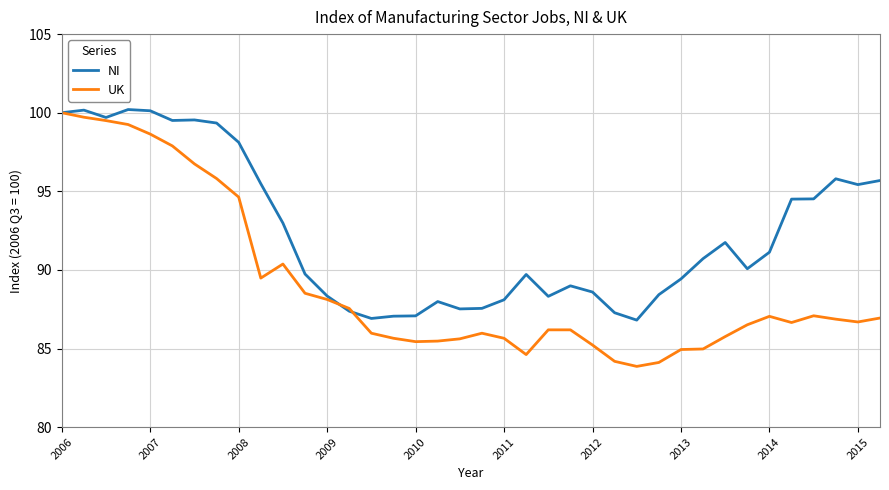

Which series has the widest spread of values?

UK